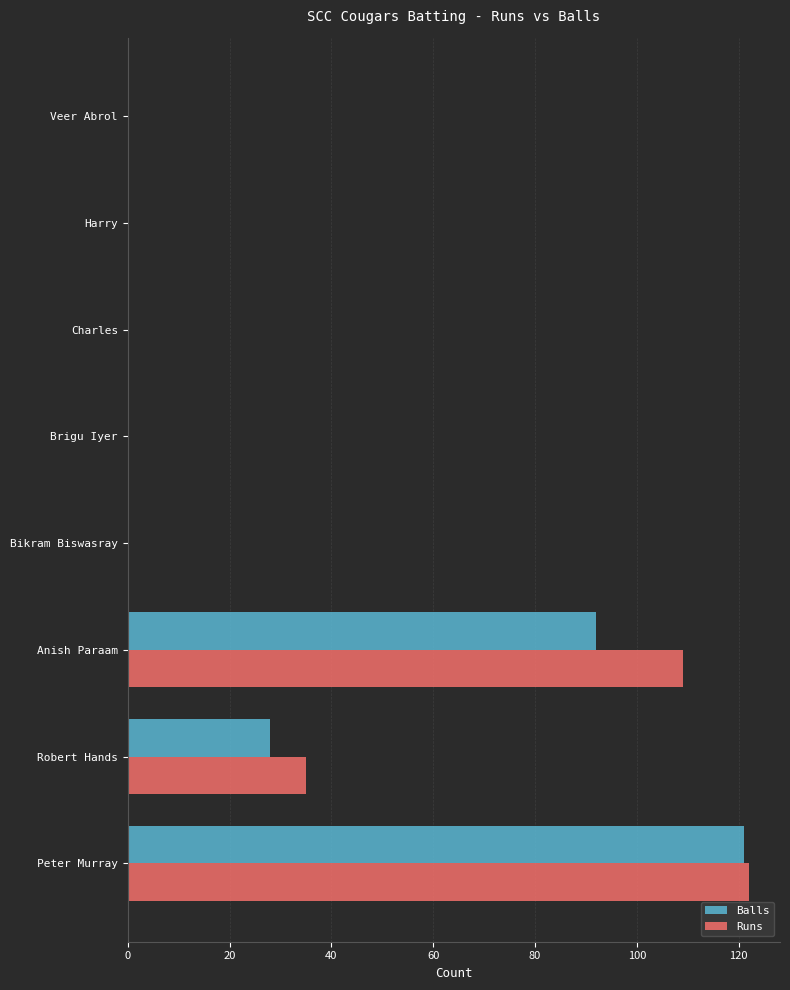

What is the sum of all Runs values?

266